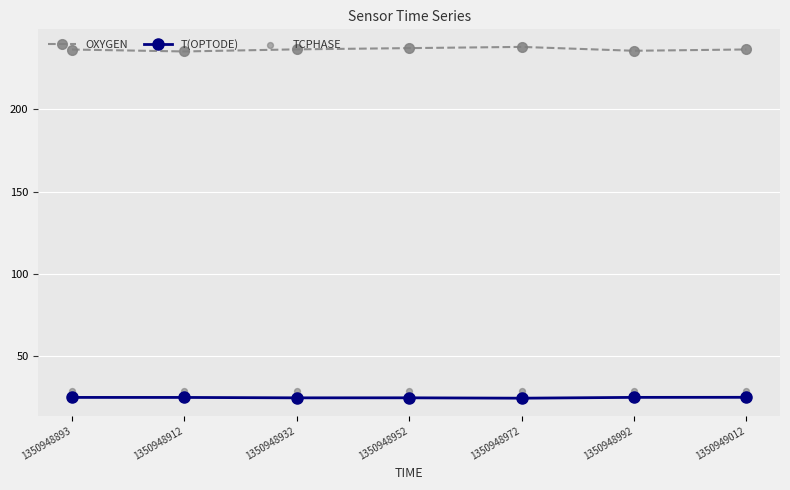

Is the value of TCPHASE at 1350948893 greater than the value of OXYGEN at 1350948912?

No